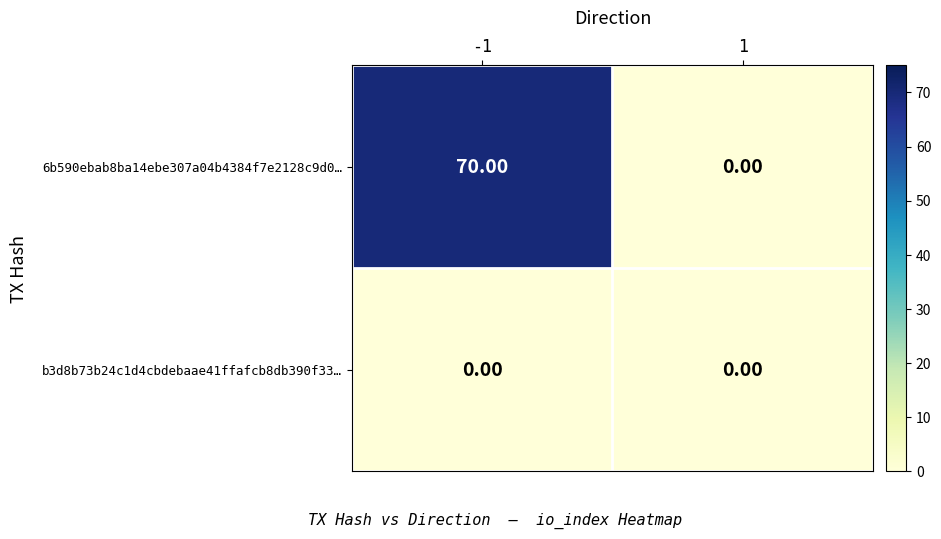

Which series has the largest total across all categories?

6b590ebab8ba14ebe307a04b4384f7e2128c9d0…